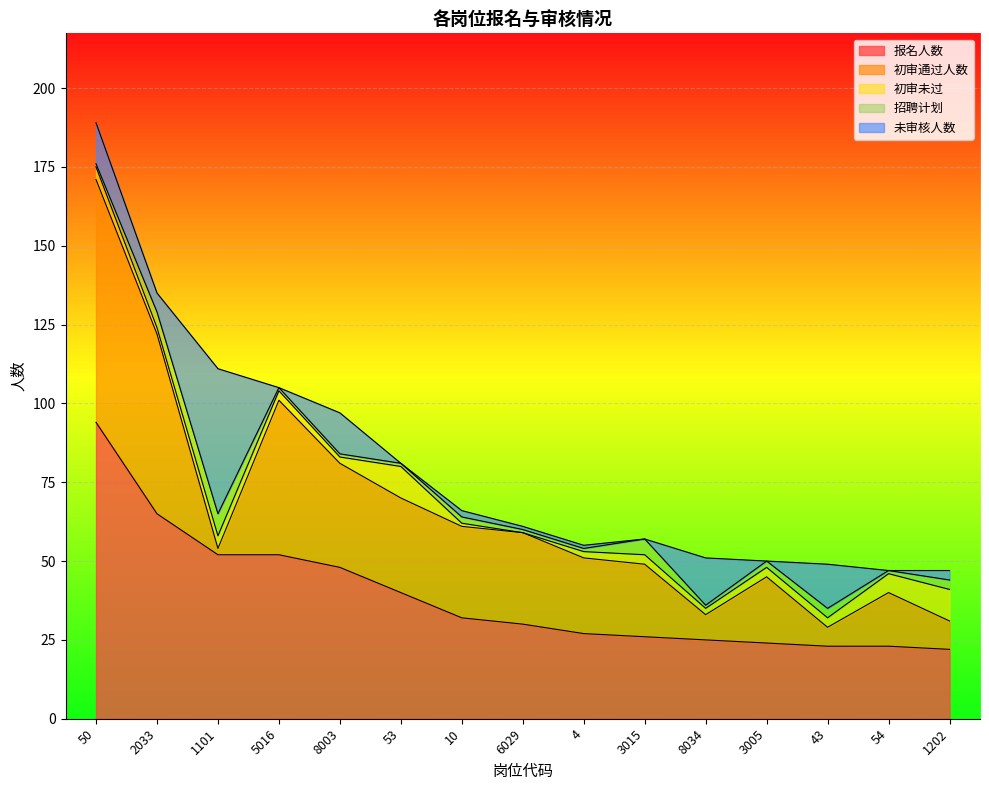

Is it true that 报名人数 equals 52 at 5016?

True